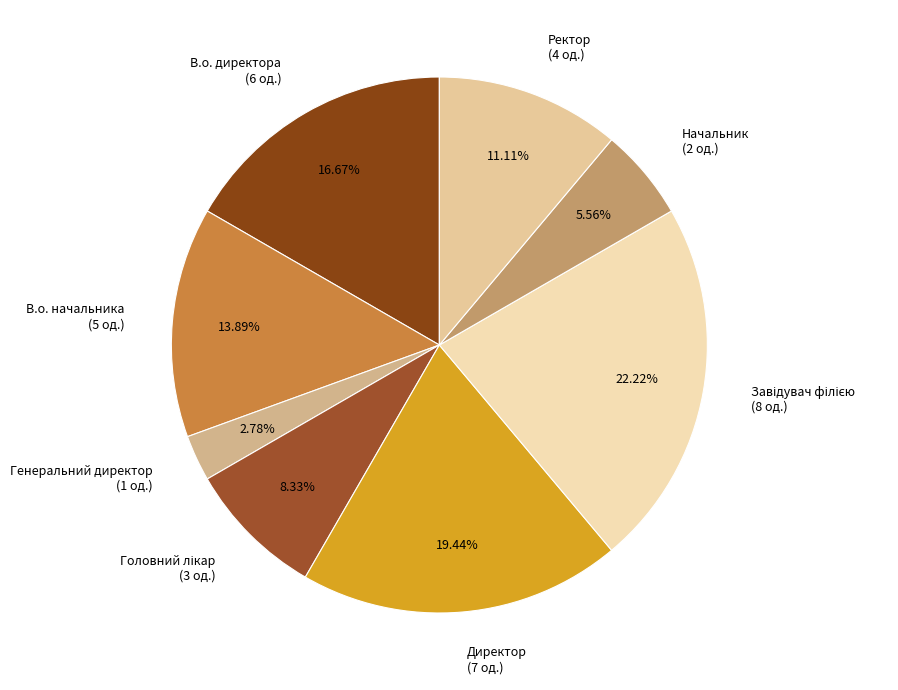

To the nearest percent, what percentage of the pie is Директор?

19%